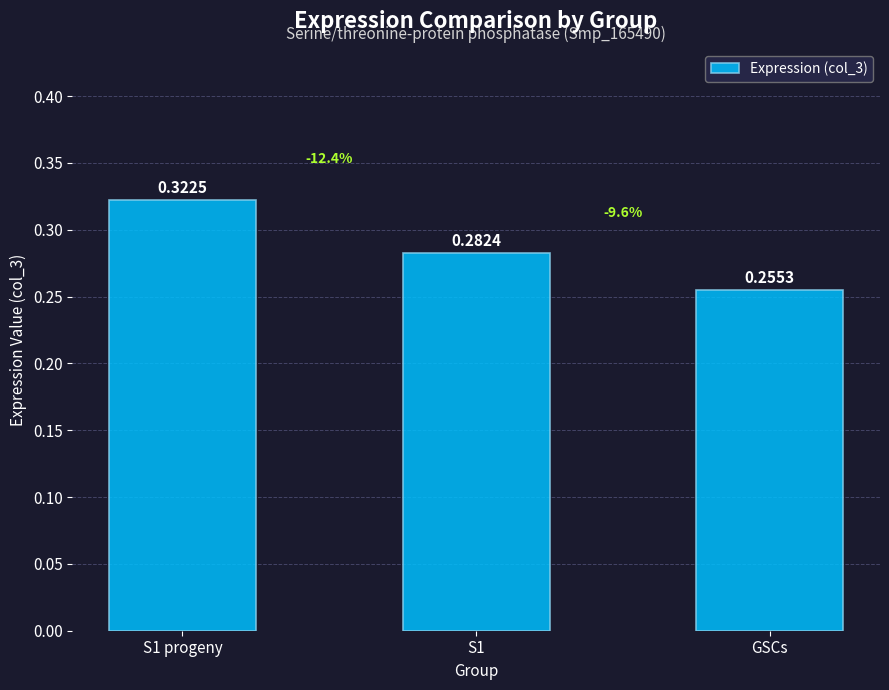

What is the label of the 3rd bar from the right?

S1 progeny